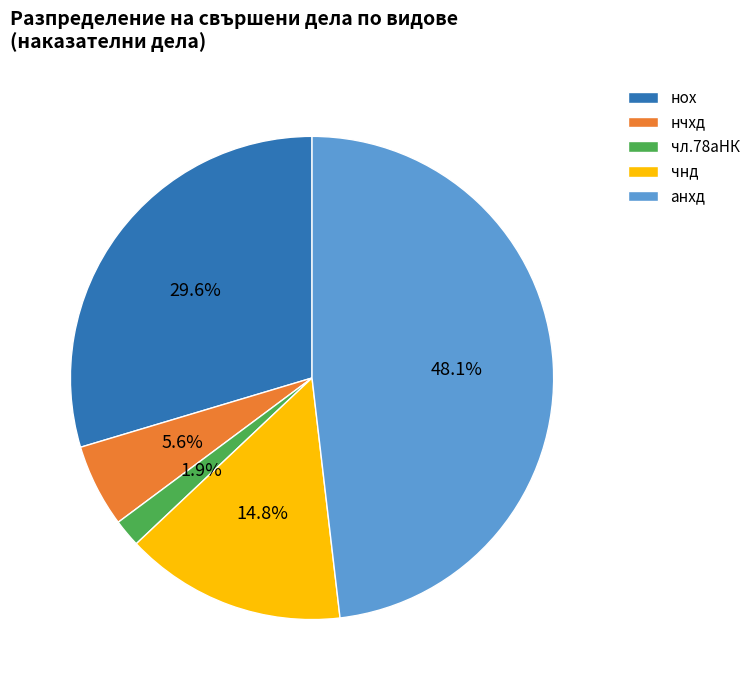

What percentage is the нох slice, to the nearest percent?

30%